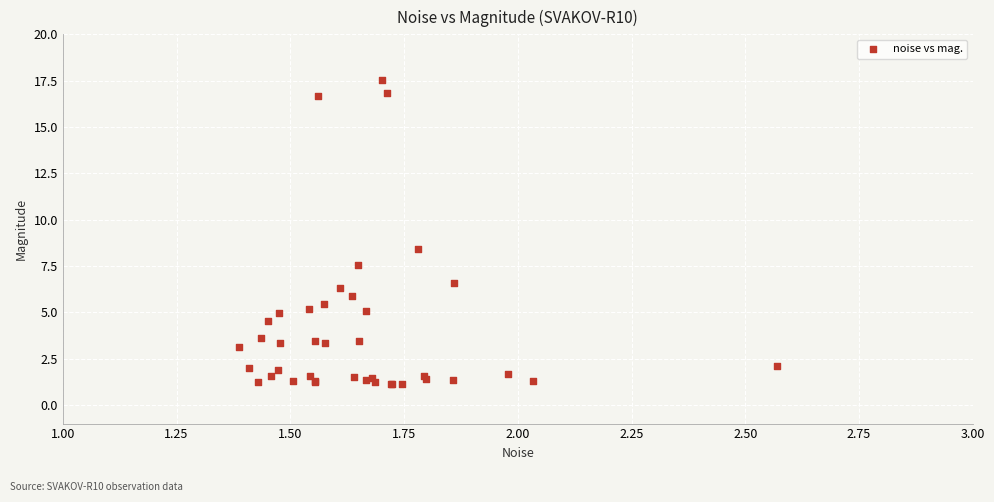

What Y value in the scatter plot is closest to 9?

8.4